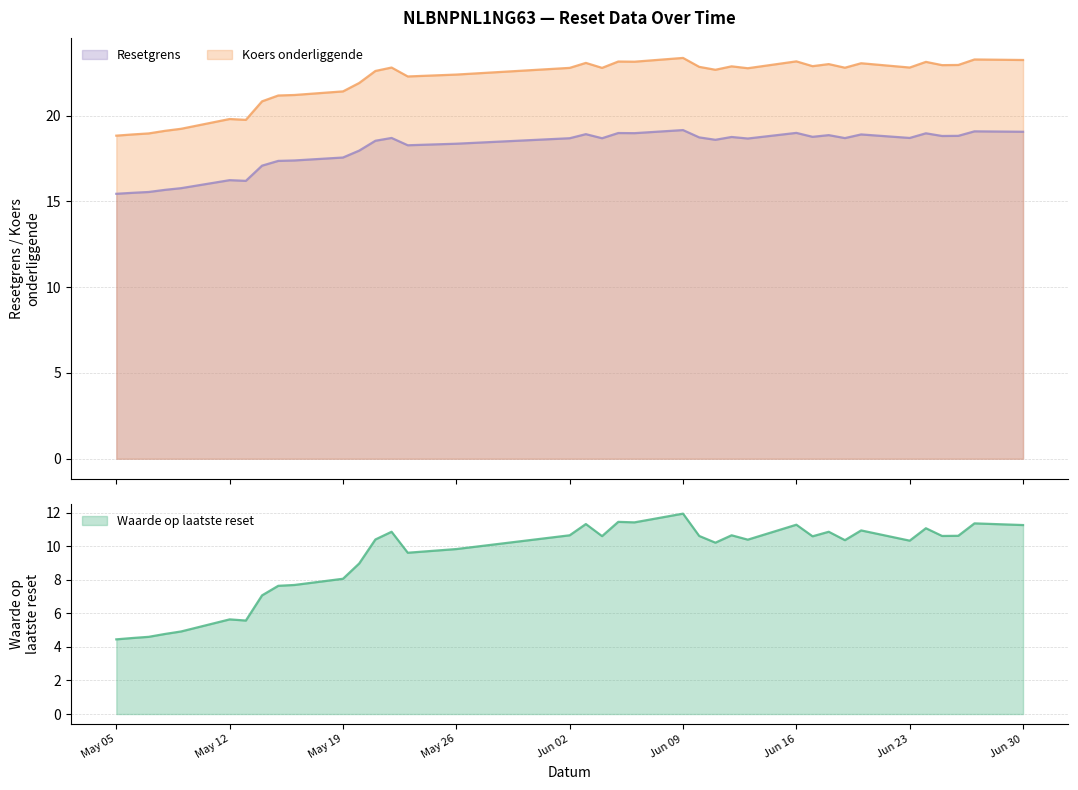

How many interior local peaks does the Resetgrens series have?

11